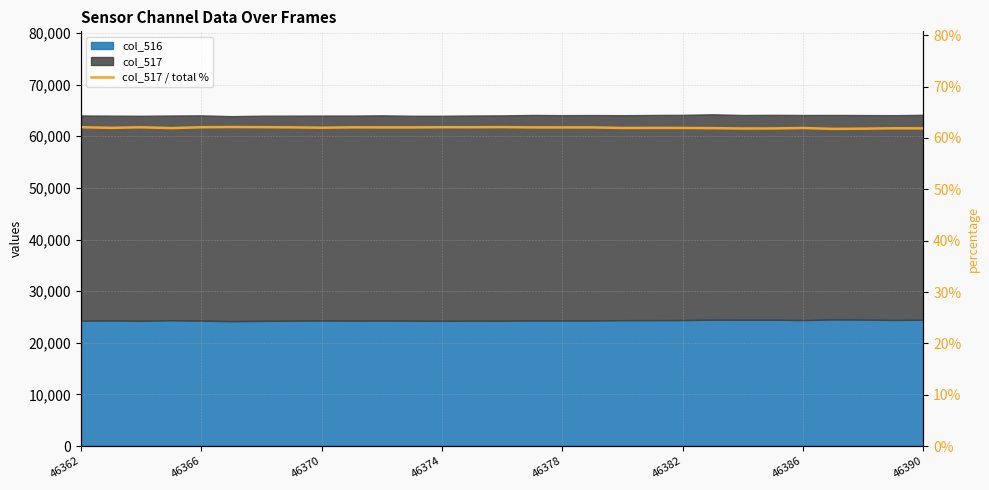

Where does the data first go above 62?

46362